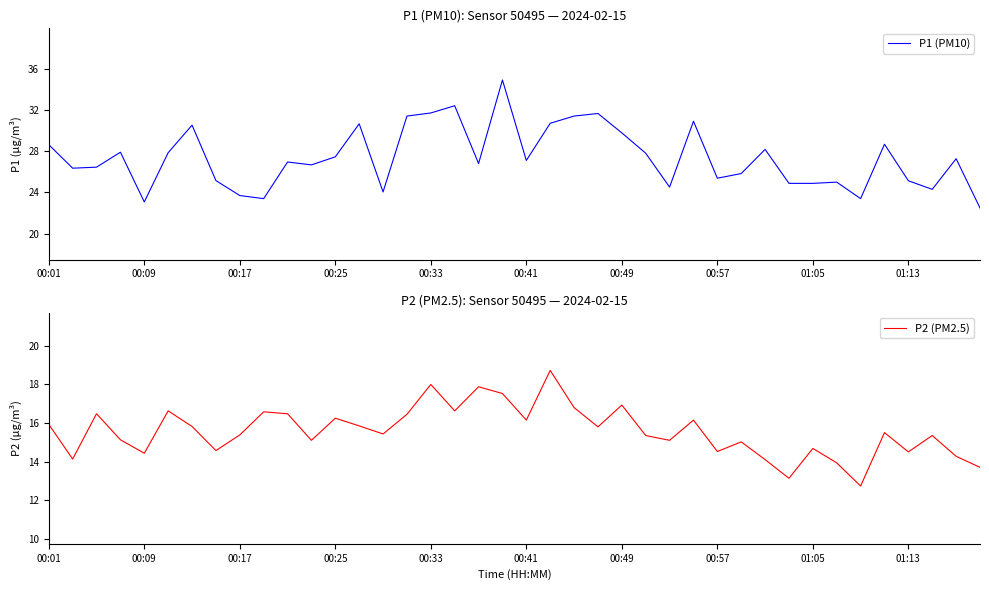

What is the lowest value of the P1 (PM10) series?

22.5